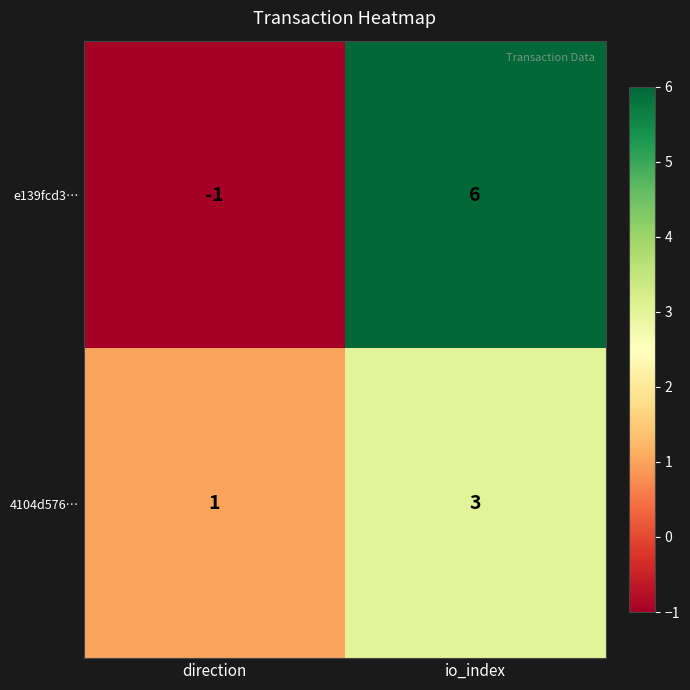

True or false: 4104d576… has a value of 1 at io_index.

False